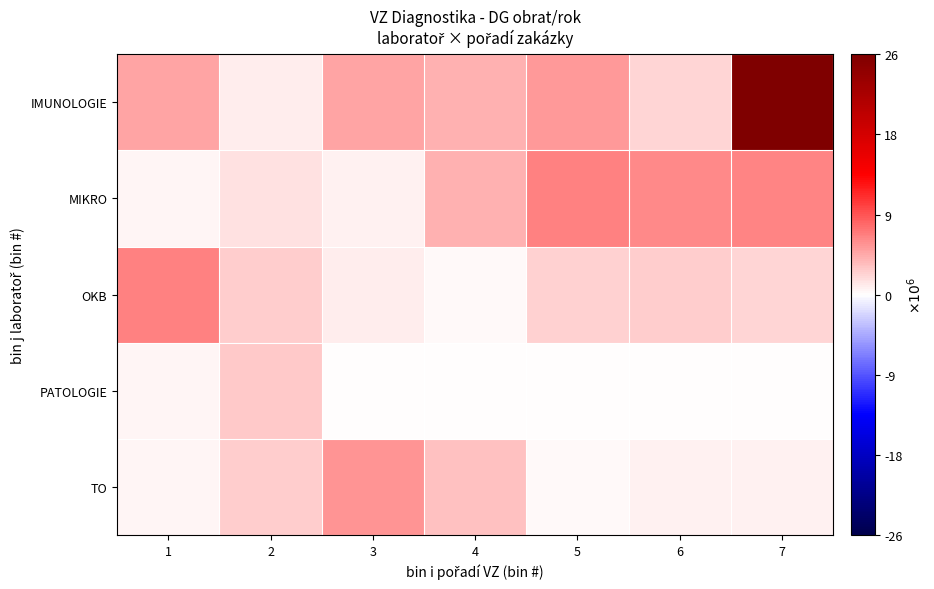

Reading left to right, what are all the values shown in this chart?

TO: 1=589551	2=2500000	3=5500000	4=3300000	5=288000	6=750000	7=788000
PATOLOGIE: 1=600000	2=2832000	3=0	4=0	5=0	6=0	7=0
OKB: 1=6546625	2=2500000	3=1000000	4=355000	5=2291610	6=2561453	7=2076810
MIKRO: 1=600000	2=1573000	3=807700	4=3939000	5=6500000	6=6060000	7=6292300
IMUNOLOGIE: 1=4668871	2=957143	3=4592000	4=4115000	5=5183000	6=2260000	7=26444800